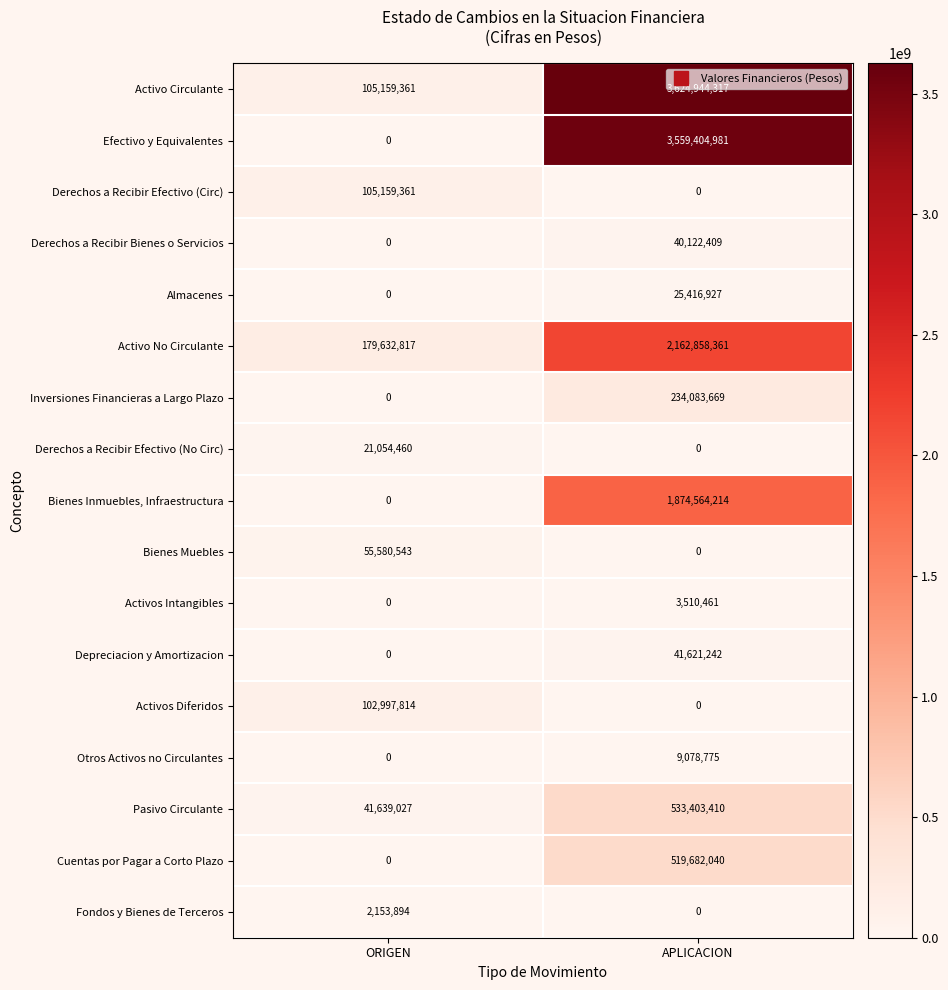

The value of Derechos a Recibir Bienes o Servicios at ORIGEN is -19750137. True or false?

False